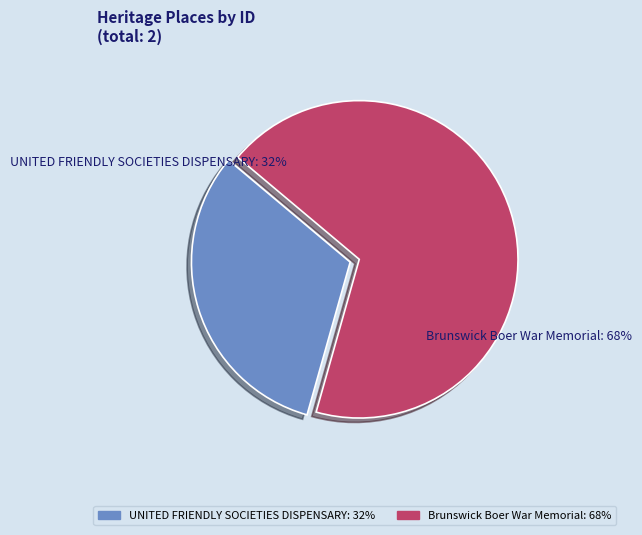

To the nearest percent, what portion does Brunswick Boer War Memorial represent?

68%